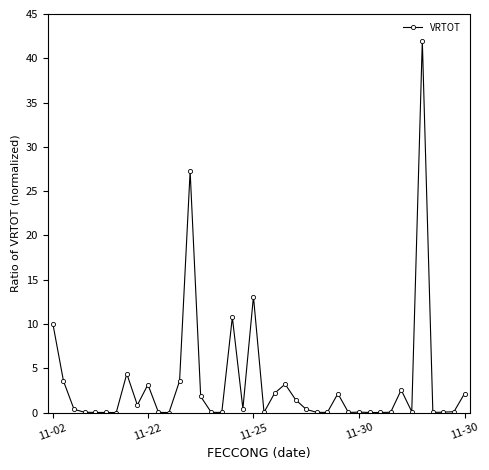

What is the difference between the second highest and second lowest values?

27.3